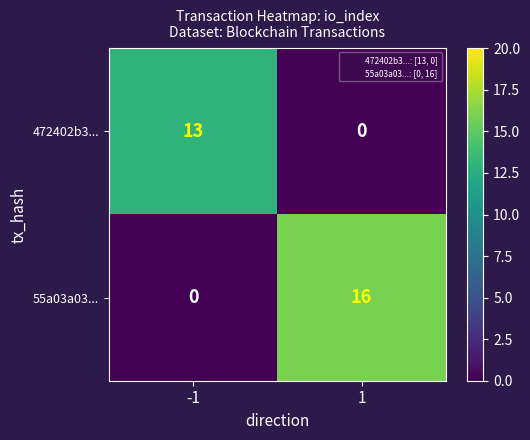

What is the maximum value shown in the chart?

16